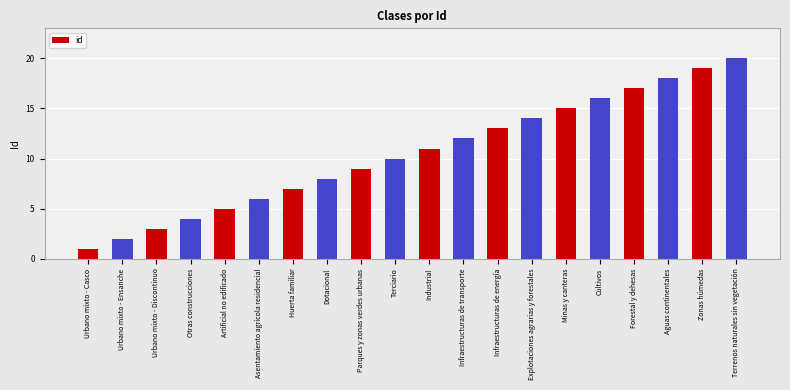

How many data points does each series have?

20